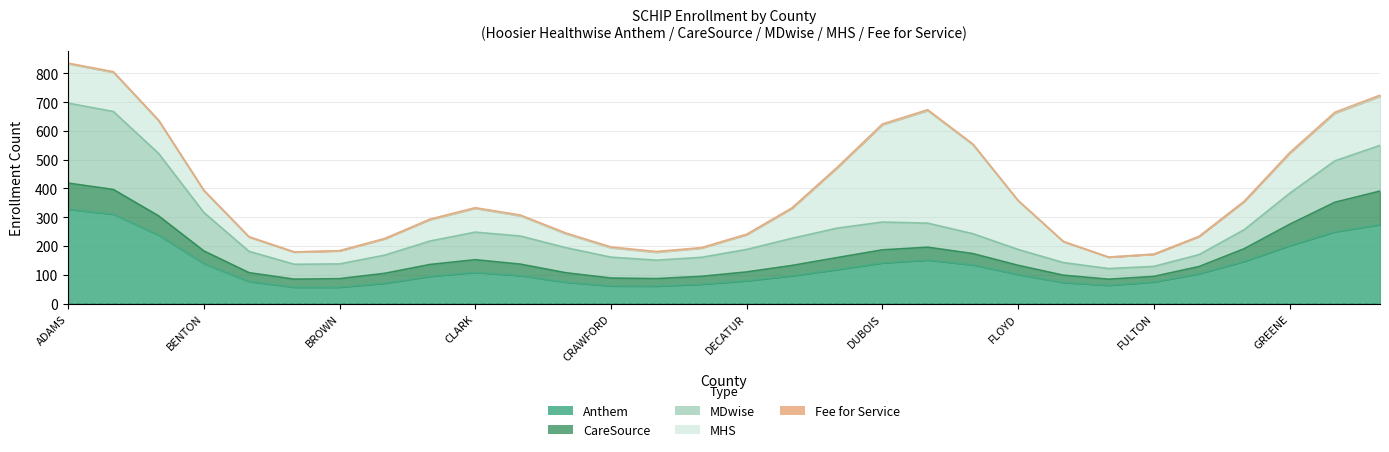

True or false: Anthem and Fee for Service cross at least once.

False